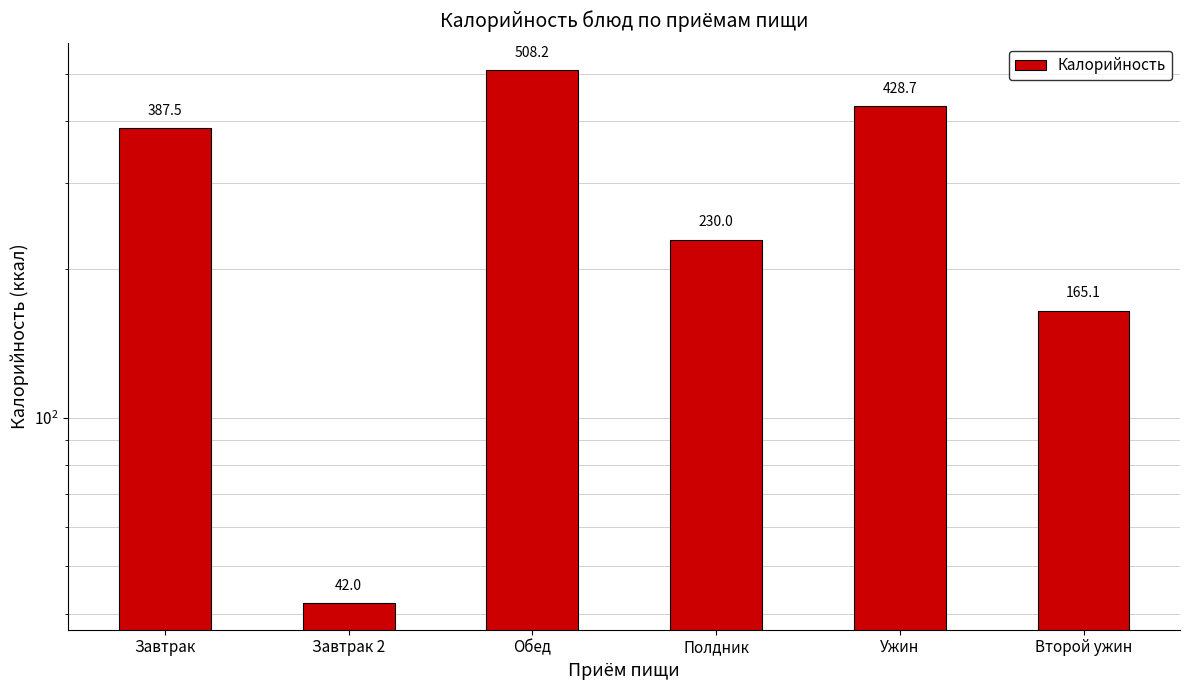

Rank the categories by value from highest to lowest.

Обед, Ужин, Завтрак, Полдник, Второй ужин, Завтрак 2